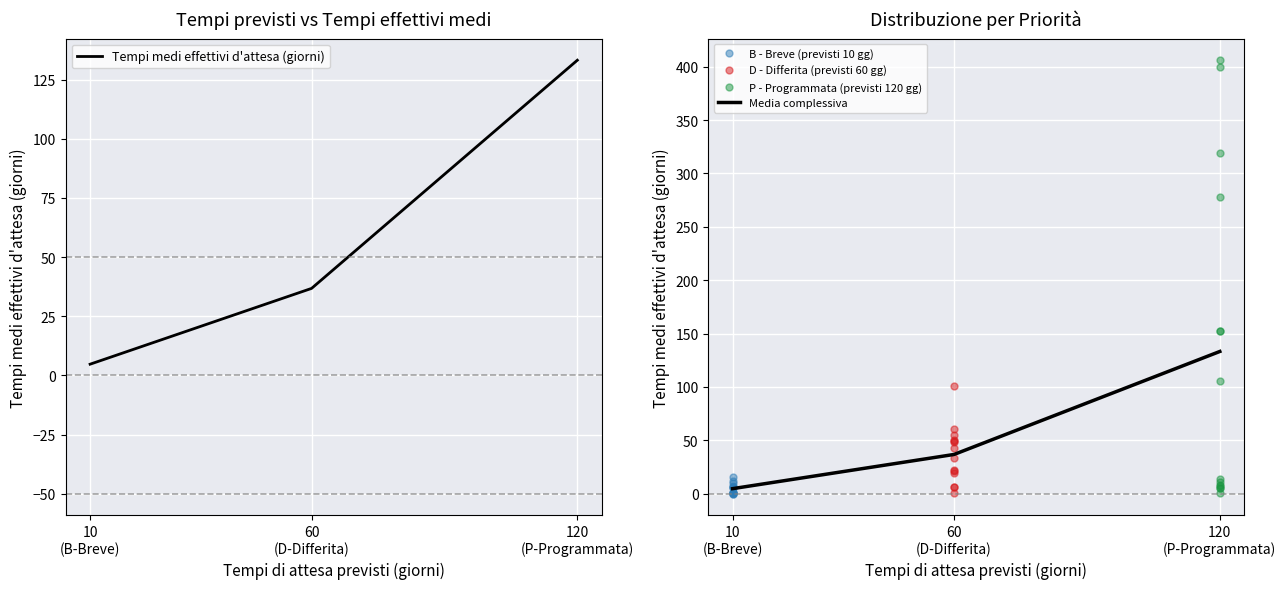

How many intersections are there between B - Breve (previsti 10 gg) and P - Programmata (previsti 120 gg)?

6